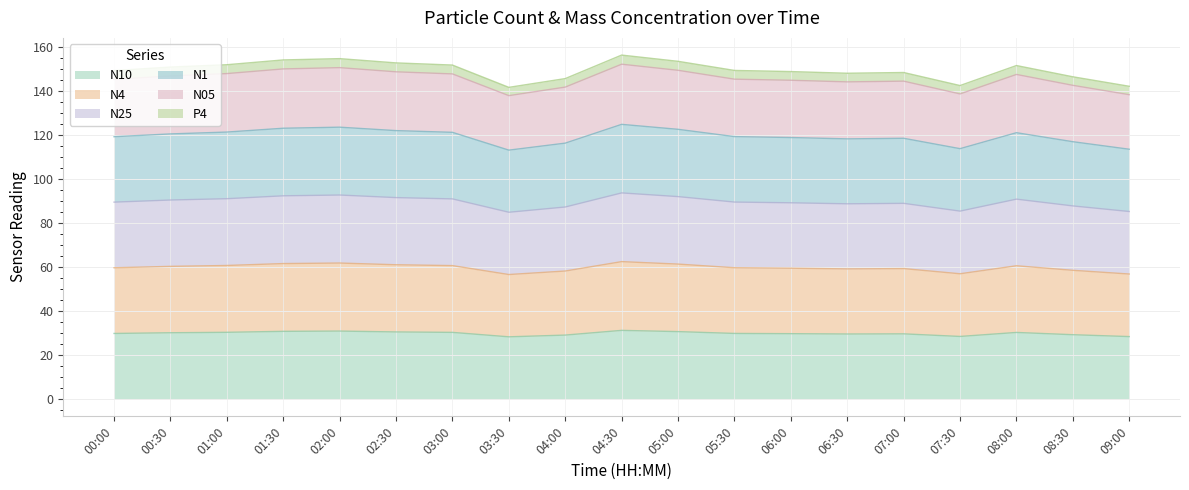

True or false: N1 and N10 intersect in this chart.

False